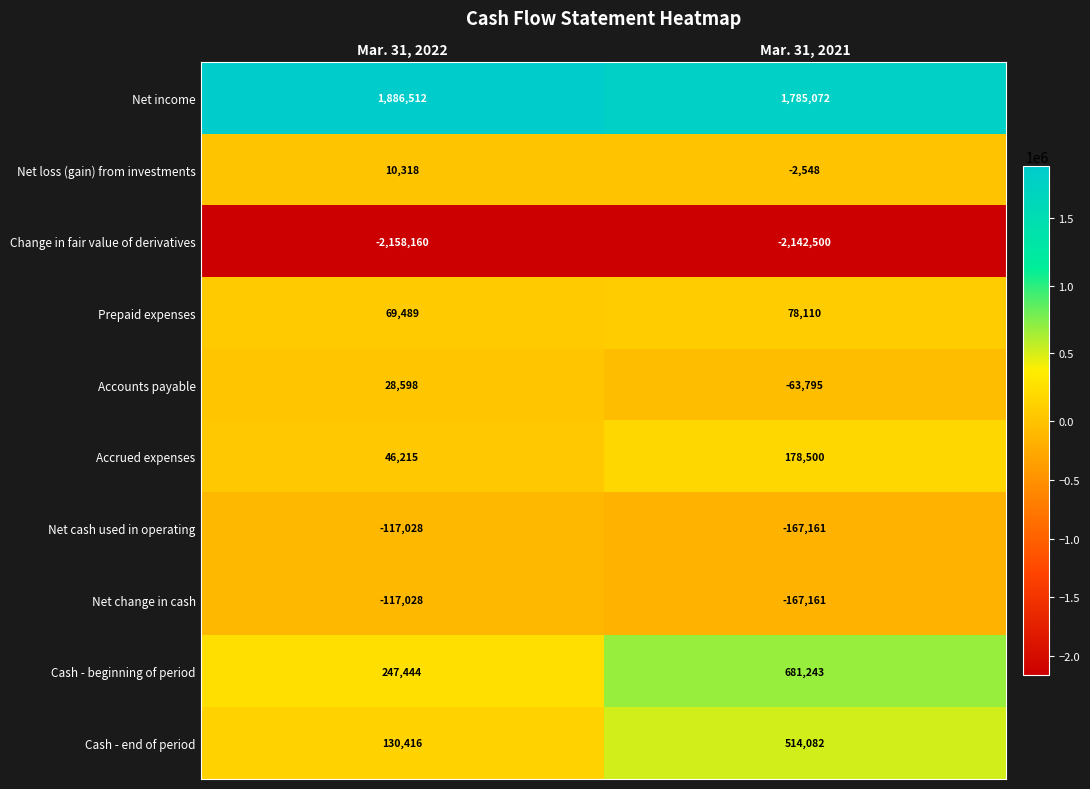

The value of Accrued expenses at Mar. 31, 2021 is 71220. True or false?

False